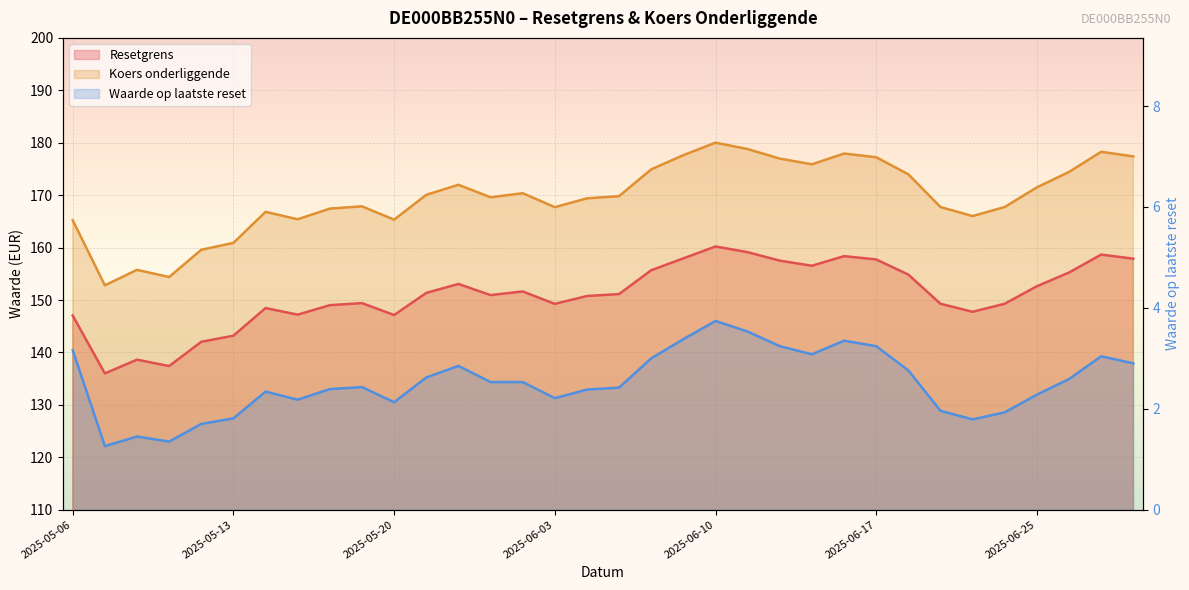

At which category is the sum across all series the highest?

2025-06-10